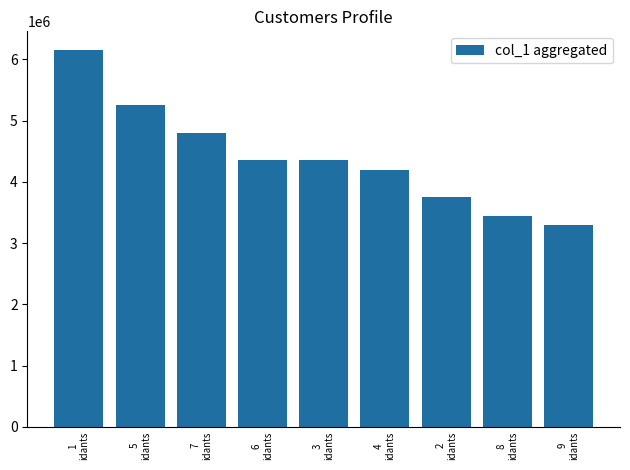

What is the sum of the values at 2
idants and 8
idants?

7200000